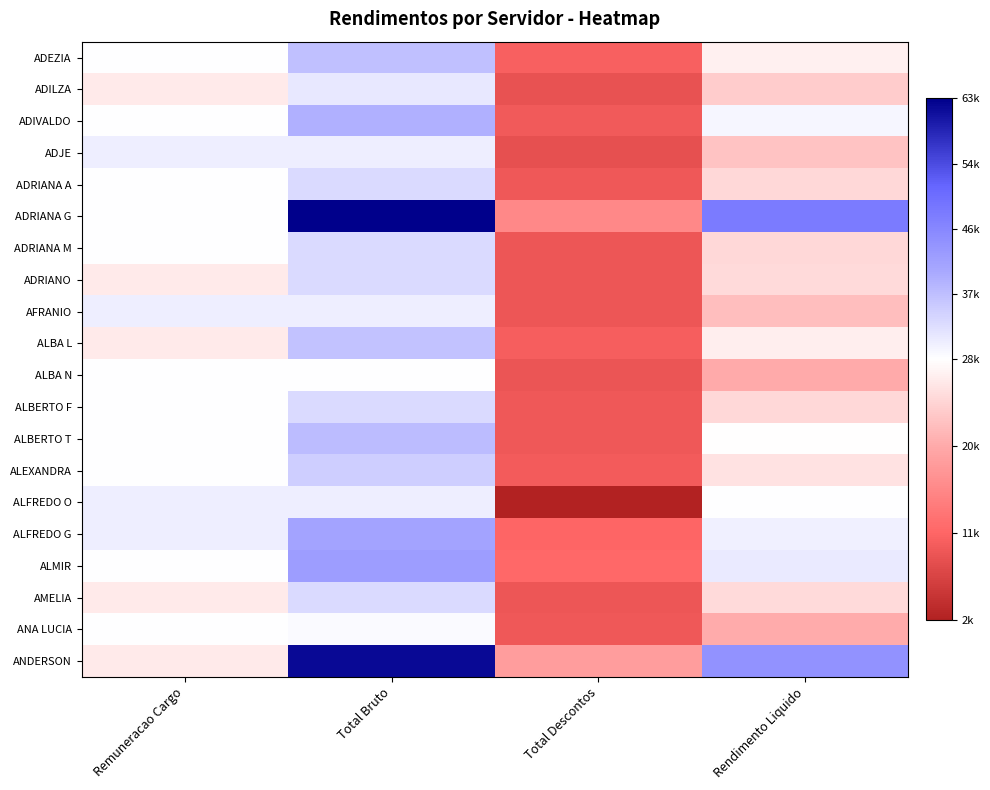

Reading left to right, what are all the values shown in this chart?

ADEZIA: Remuneracao Cargo=28185.8	Total Bruto=36697.8	Total Descontos=10059.7	Rendimento Liquido=26638.1
ADILZA: Remuneracao Cargo=26071.8	Total Bruto=31201.5	Total Descontos=8275.4	Rendimento Liquido=22926.2
ADIVALDO: Remuneracao Cargo=28185.8	Total Bruto=38952.6	Total Descontos=9415.1	Rendimento Liquido=29537.5
ADJE: Remuneracao Cargo=30471.1	Total Bruto=30471.1	Total Descontos=8214.3	Rendimento Liquido=22256.8
ADRIANA A: Remuneracao Cargo=28185.8	Total Bruto=33315.5	Total Descontos=9129.5	Rendimento Liquido=24185.9
ADRIANA G: Remuneracao Cargo=28185.8	Total Bruto=63010.6	Total Descontos=15244.1	Rendimento Liquido=47766.4
ADRIANA M: Remuneracao Cargo=28185.8	Total Bruto=33315.5	Total Descontos=9025.3	Rendimento Liquido=24290.2
ADRIANO: Remuneracao Cargo=26071.8	Total Bruto=33315.5	Total Descontos=8908.8	Rendimento Liquido=24406.7
AFRANIO: Remuneracao Cargo=30471.1	Total Bruto=30471.1	Total Descontos=8914.3	Rendimento Liquido=21556.8
ALBA L: Remuneracao Cargo=26071.8	Total Bruto=36415.9	Total Descontos=9877.9	Rendimento Liquido=26538.0
ALBA N: Remuneracao Cargo=28185.8	Total Bruto=28185.8	Total Descontos=8679.3	Rendimento Liquido=19506.5
ALBERTO F: Remuneracao Cargo=28185.8	Total Bruto=33315.5	Total Descontos=9077.4	Rendimento Liquido=24238.1
ALBERTO T: Remuneracao Cargo=28185.8	Total Bruto=37261.5	Total Descontos=9128.6	Rendimento Liquido=28132.9
ALEXANDRA: Remuneracao Cargo=28185.8	Total Bruto=34724.8	Total Descontos=9465.0	Rendimento Liquido=25259.8
ALFREDO O: Remuneracao Cargo=30471.1	Total Bruto=30471.1	Total Descontos=2109.8	Rendimento Liquido=28361.4
ALFREDO G: Remuneracao Cargo=30471.1	Total Bruto=40923.9	Total Descontos=10741.3	Rendimento Liquido=30182.6
ALMIR: Remuneracao Cargo=28185.8	Total Bruto=41993.1	Total Descontos=11075.9	Rendimento Liquido=30917.2
AMELIA: Remuneracao Cargo=26071.8	Total Bruto=33315.5	Total Descontos=8908.8	Rendimento Liquido=24406.7
ANA LUCIA: Remuneracao Cargo=28185.8	Total Bruto=28937.7	Total Descontos=9129.5	Rendimento Liquido=19808.2
ANDERSON: Remuneracao Cargo=26071.8	Total Bruto=61705.6	Total Descontos=17978.1	Rendimento Liquido=43727.5